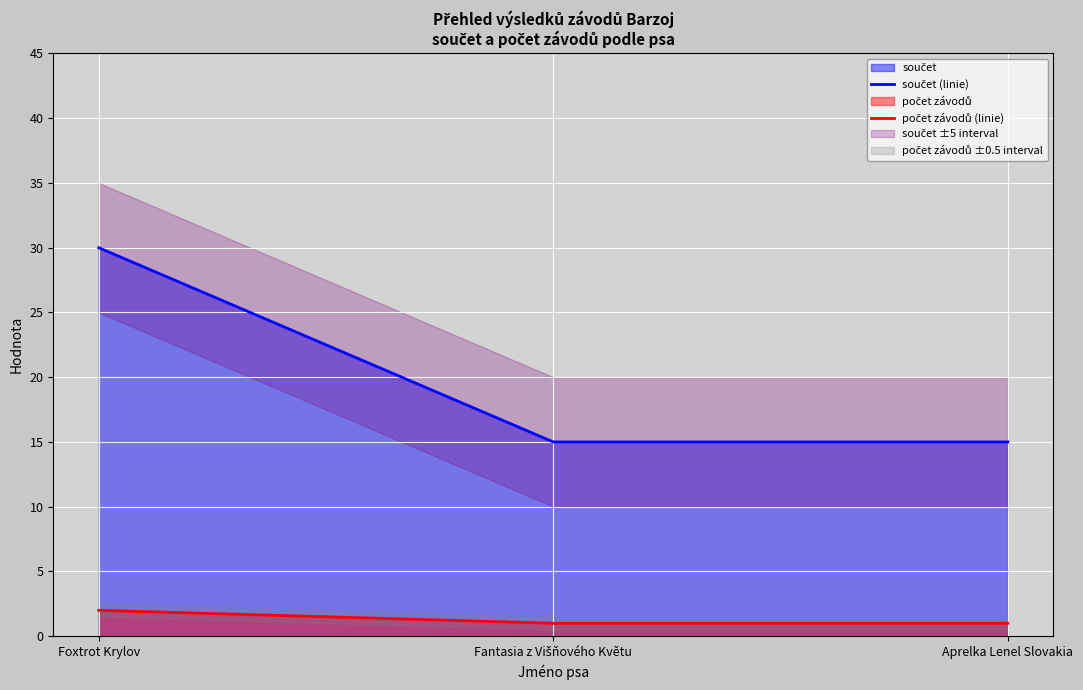

Rank the categories by součet (linie) value from lowest to highest.

Fantasia z Višňového Květu, Aprelka Lenel Slovakia, Foxtrot Krylov